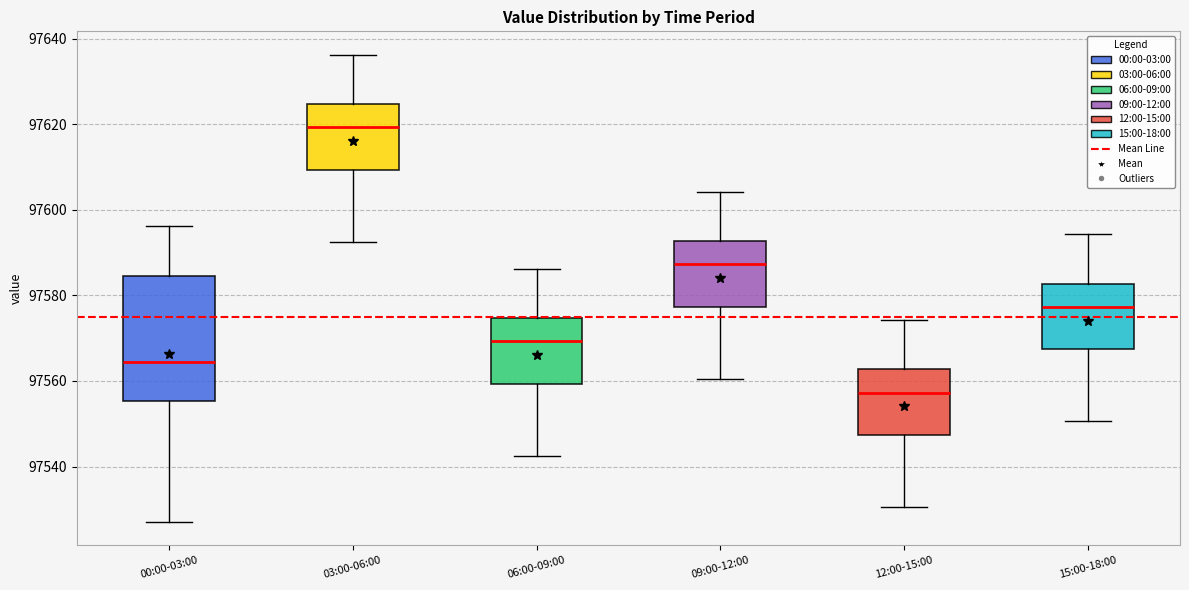

Where does the median line of the box for 15:00-18:00 sit on the y-axis? The values are not printed on the chart, so give them approximately, as read against the axis.

97578